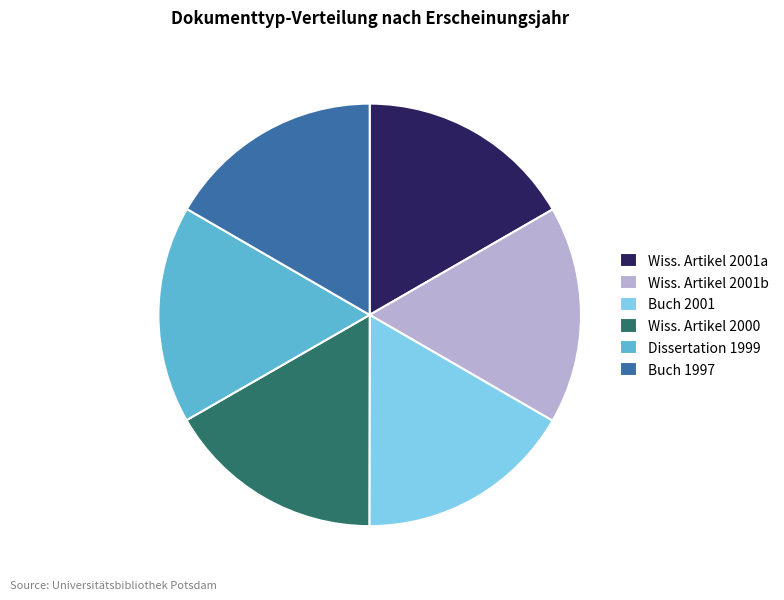

The Wiss. Artikel 2001a slice represents 32% of the pie. True or false?

False